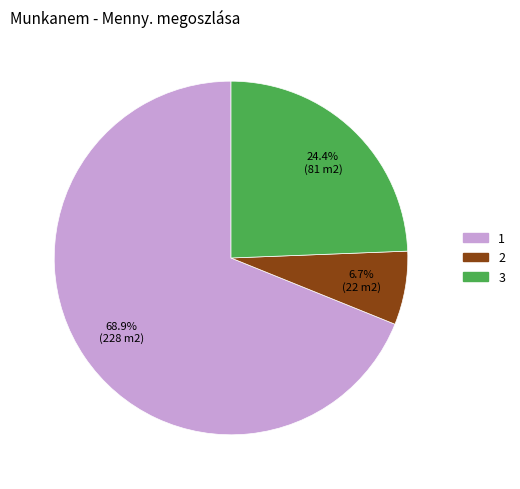

Do 2 and 1 together represent more than half of the pie?

Yes